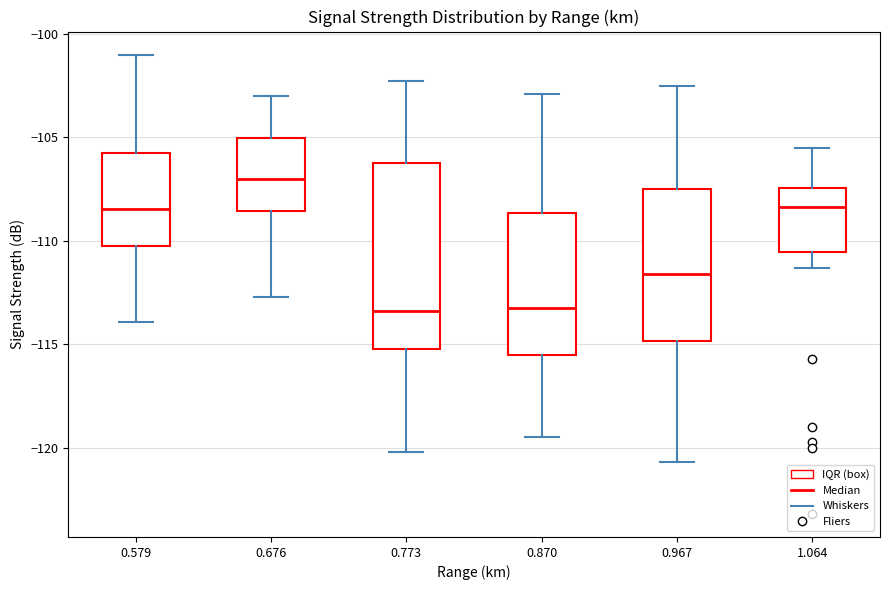

Where is the lower edge of the box at x = 0.579 on the y-axis? The values are not printed on the chart, so give them approximately, as read against the axis.

-110.0